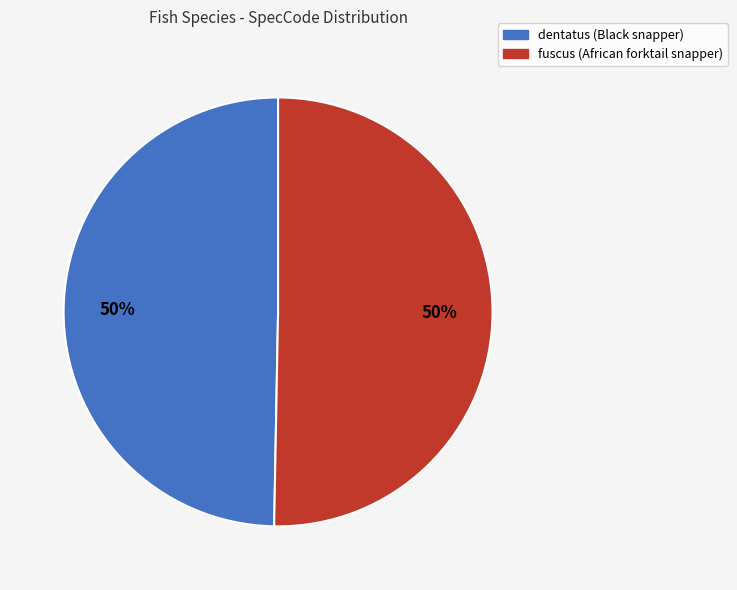

Combined, do fuscus and dentatus account for over 50%?

Yes